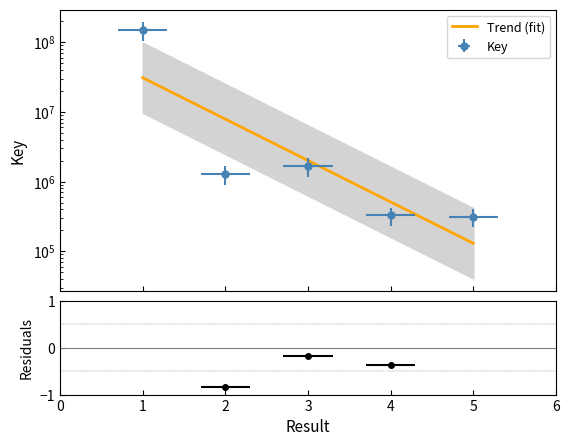

Where is the data nearest to the value 74175504?

3